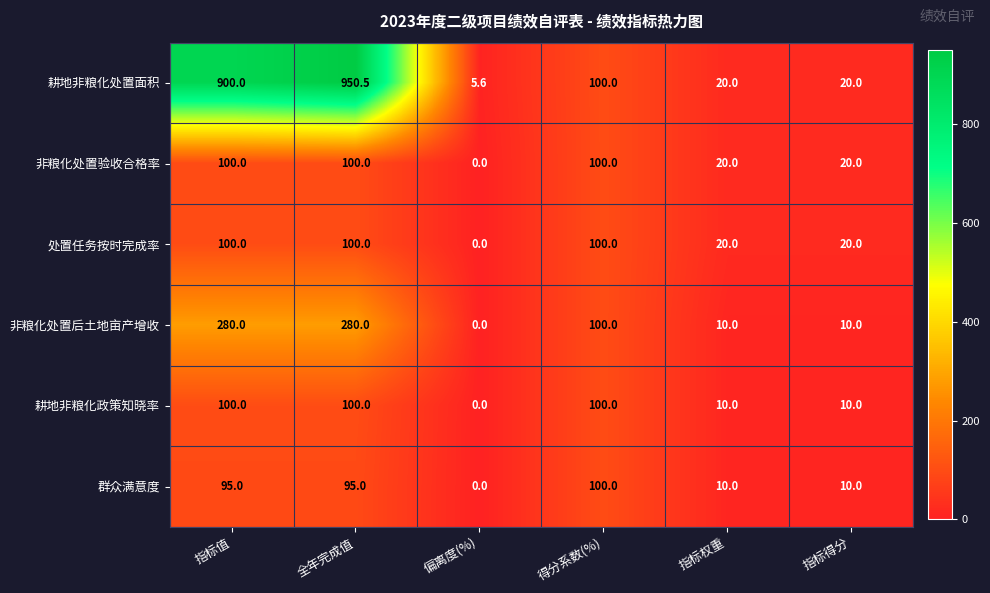

What is the sum of the 处置任务按时完成率 values at 指标权重 and 得分系数(%)?

120.0